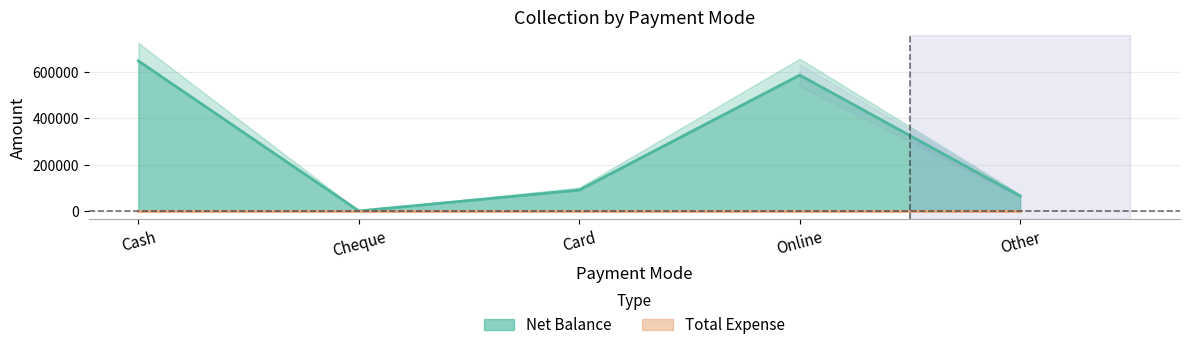

Is it true that the value at Other is 25795?

False